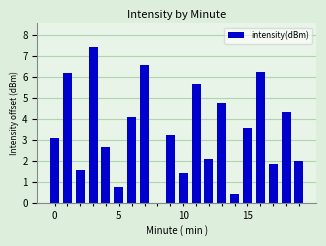

What is the greatest value displayed?

7.4